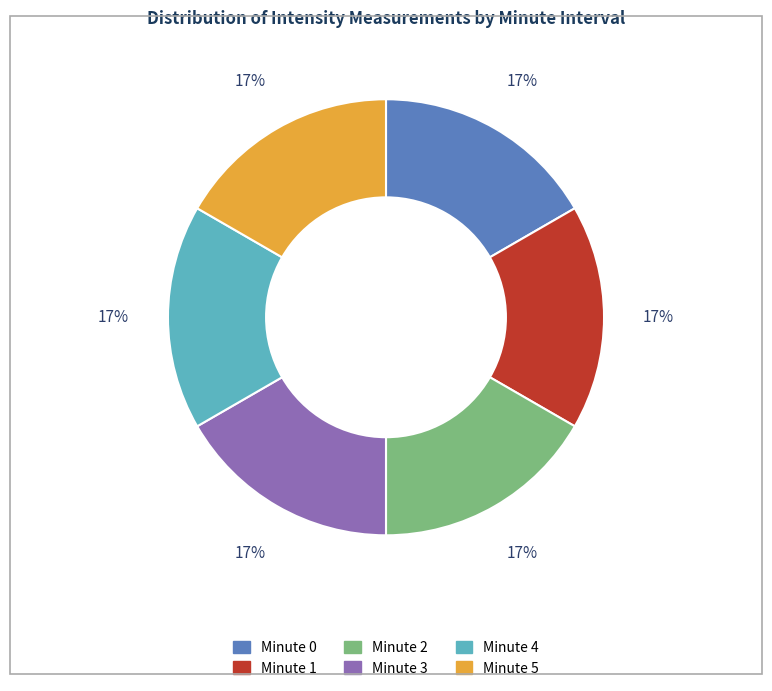

Is it true that Minute 5 is 17% of the pie?

True